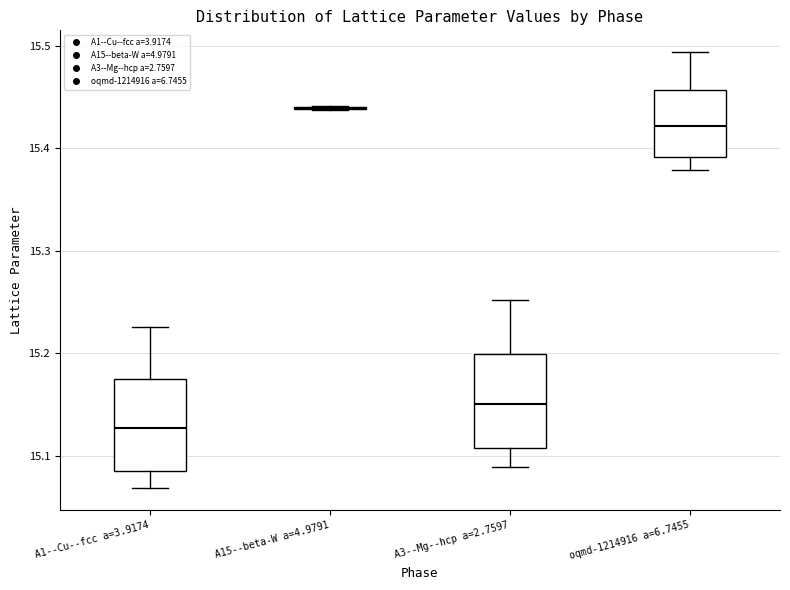

Reading left to right, read every box against the y-axis: the position of its median line, the range the box covers, and the ends of its whiskers. The values are not printed on the chart, so give them approximately, as read against the axis.

A1--Cu--fcc a=3.9174: median 15.13, box 15.09 to 15.17, whiskers 15.07 to 15.23
A15--beta-W a=4.9791: box collapsed to a line at 15.44, whiskers 15.44 to 15.44
A3--Mg--hcp a=2.7597: median 15.15, box 15.11 to 15.20, whiskers 15.09 to 15.25
oqmd-1214916 a=6.7455: median 15.42, box 15.39 to 15.46, whiskers 15.38 to 15.49